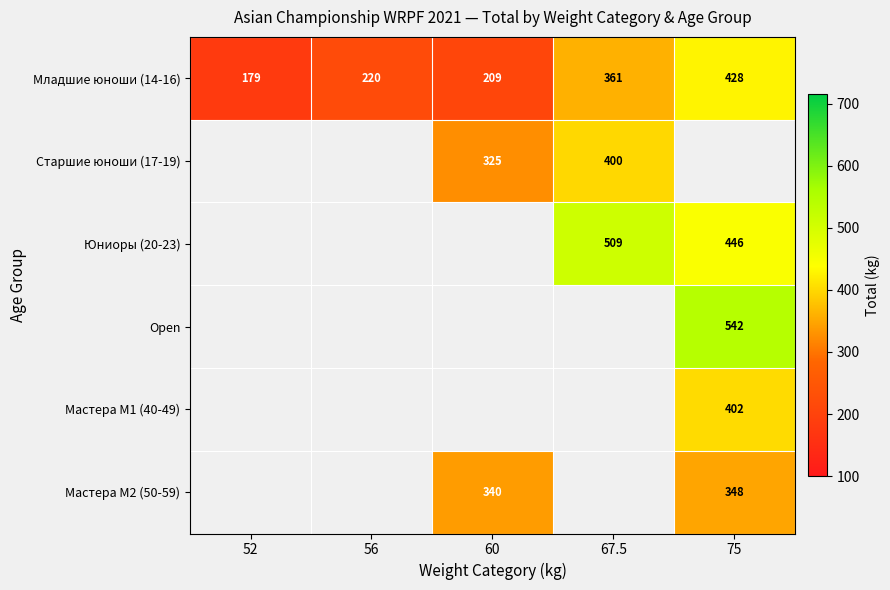

Is it true that Младшие юноши (14-16) equals 597.8 at 75?

False